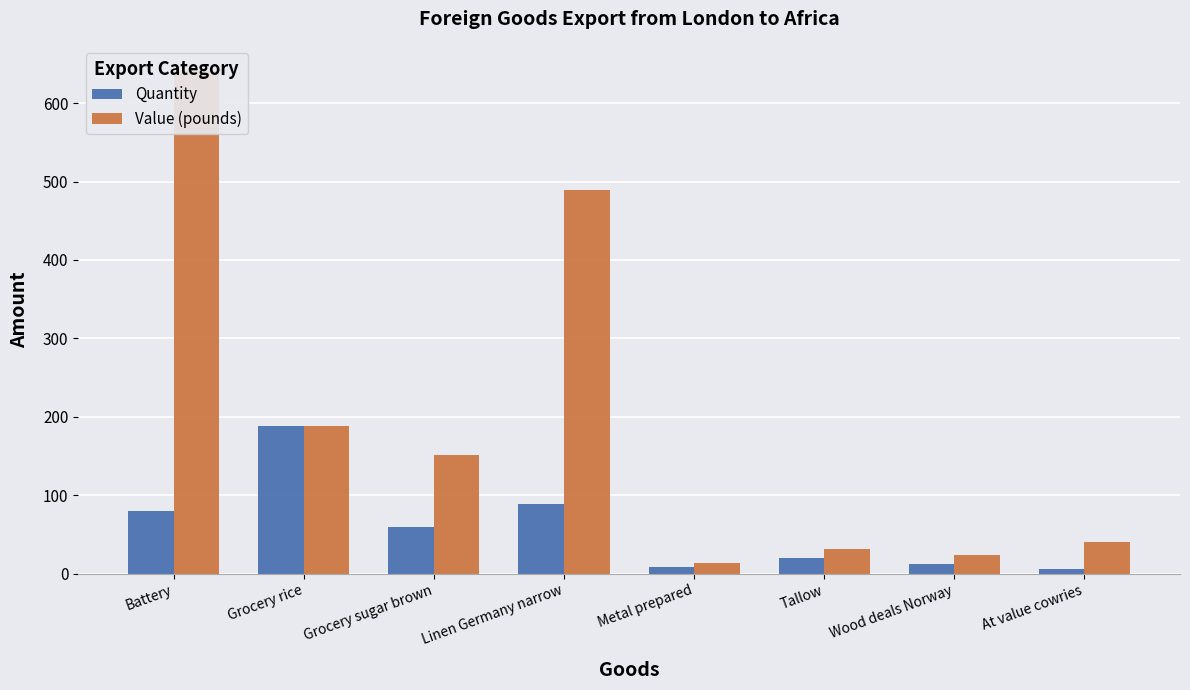

At which category does the chart reach its peak across all series?

Battery